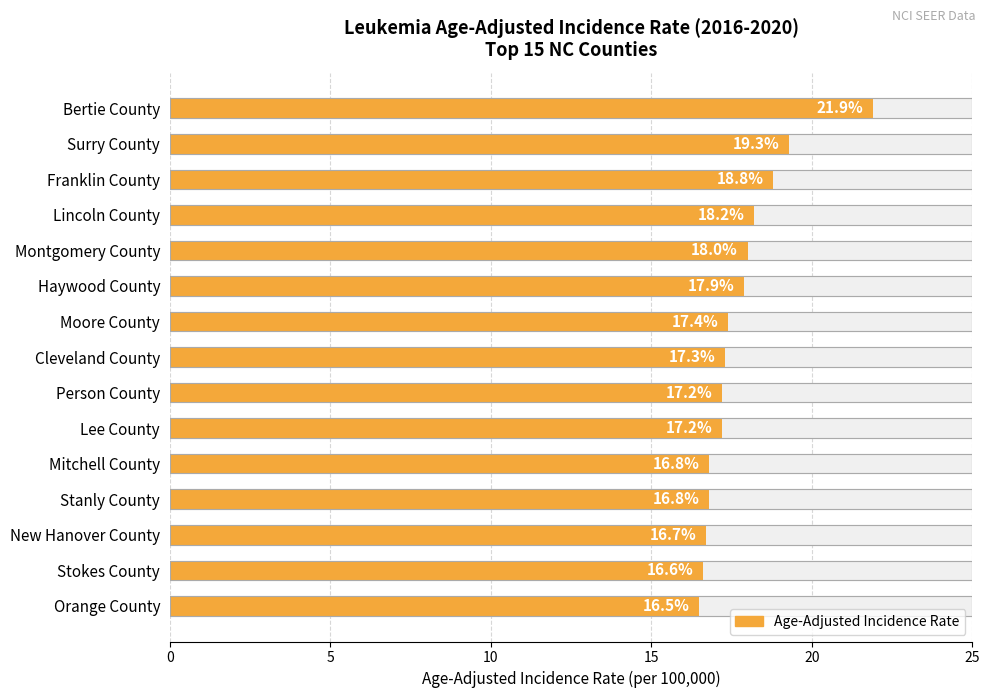

How many series are shown in this chart?

1